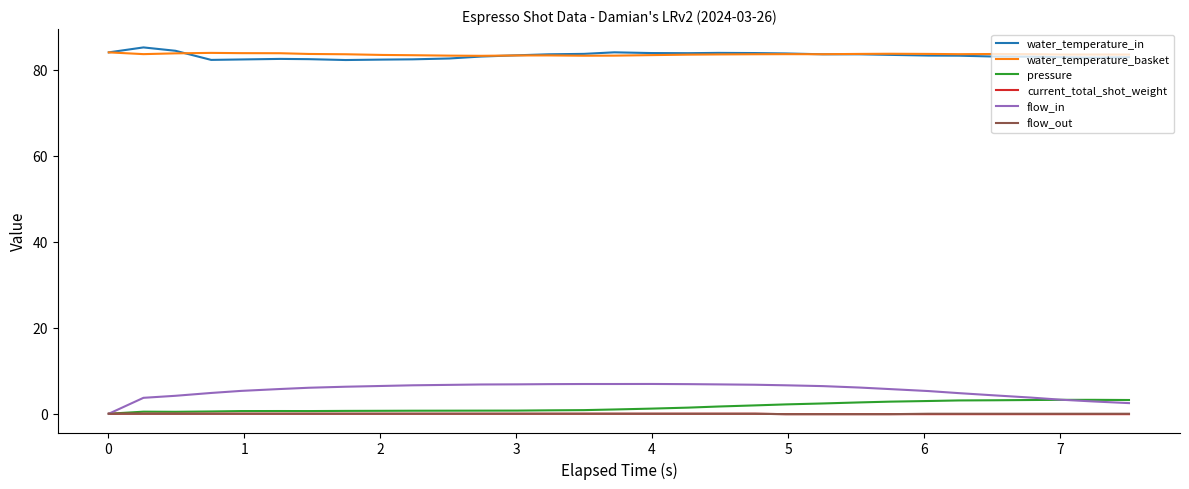

Which series has the largest range (max minus min)?

flow_in